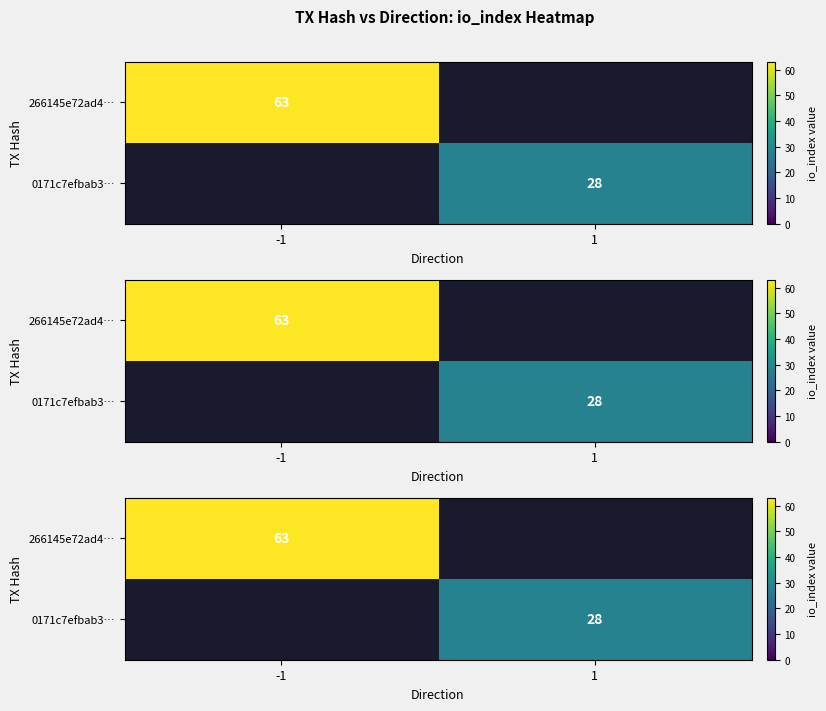

Is it true that 0171c7efbab3… equals 11 at -1?

False